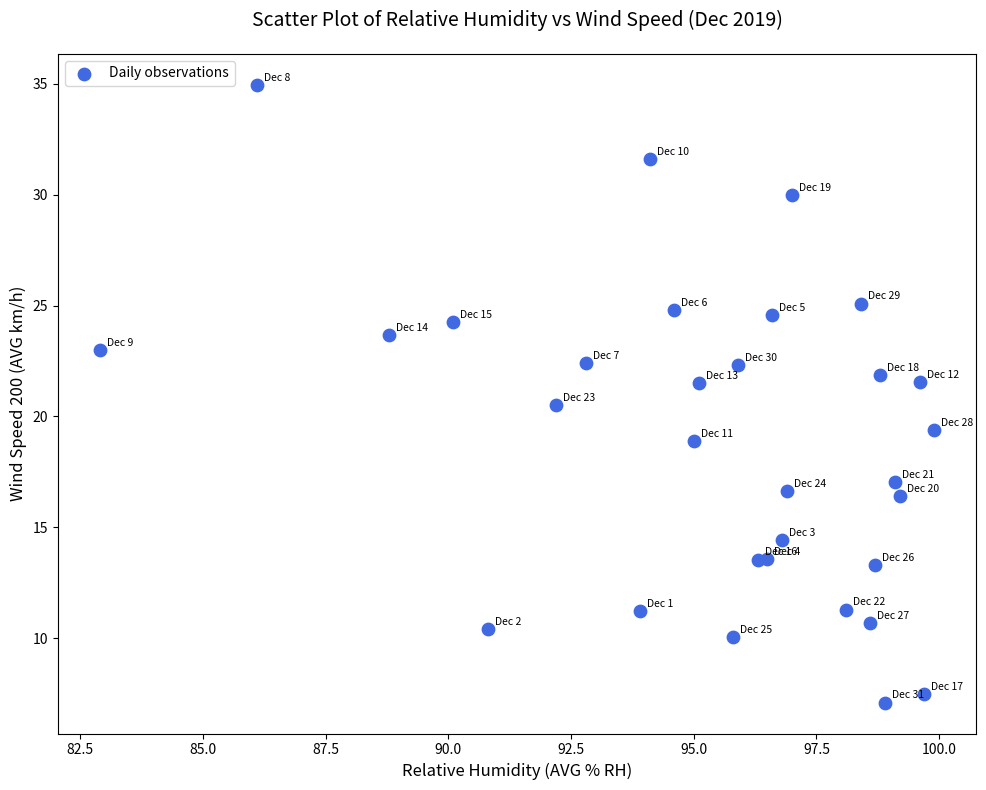

What is the range of Y values (max minus min)?

27.9